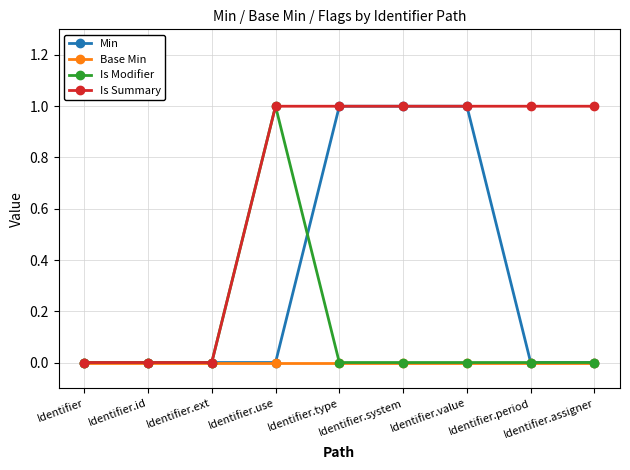

Reading left to right, extract all data points from this chart.

Min: 0	0	0	0	1	1	1	0	0
Base Min: 0	0	0	0	0	0	0	0	0
Is Modifier: 0	0	0	1	0	0	0	0	0
Is Summary: 0	0	0	1	1	1	1	1	1